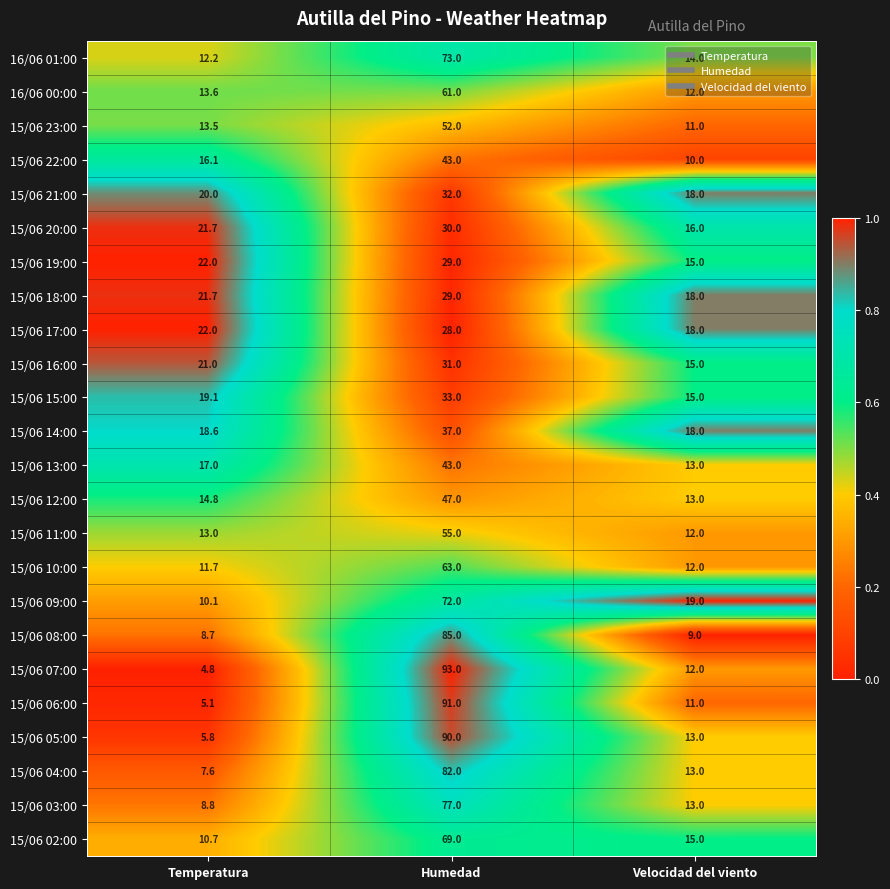

What is the difference between the highest and lowest values at Velocidad del viento?

10.0